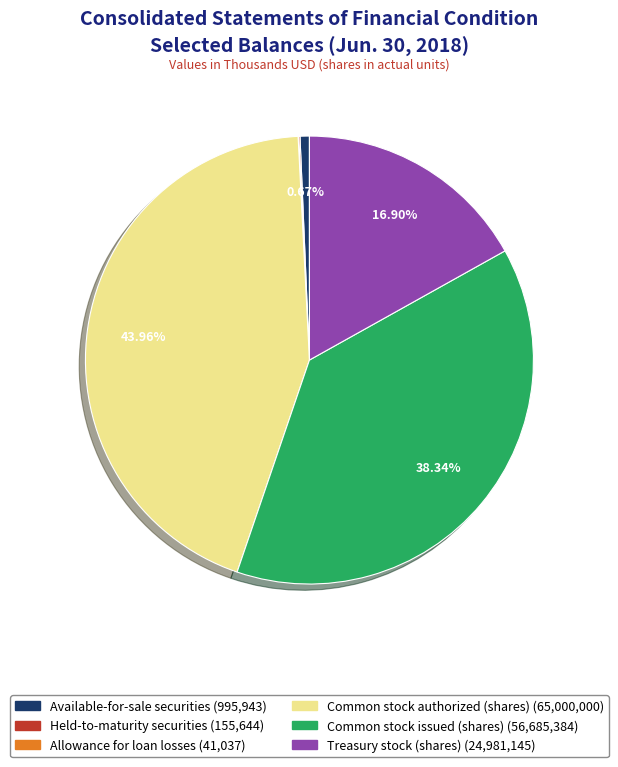

Which category has the biggest portion of the pie?

Common stock authorized (shares)